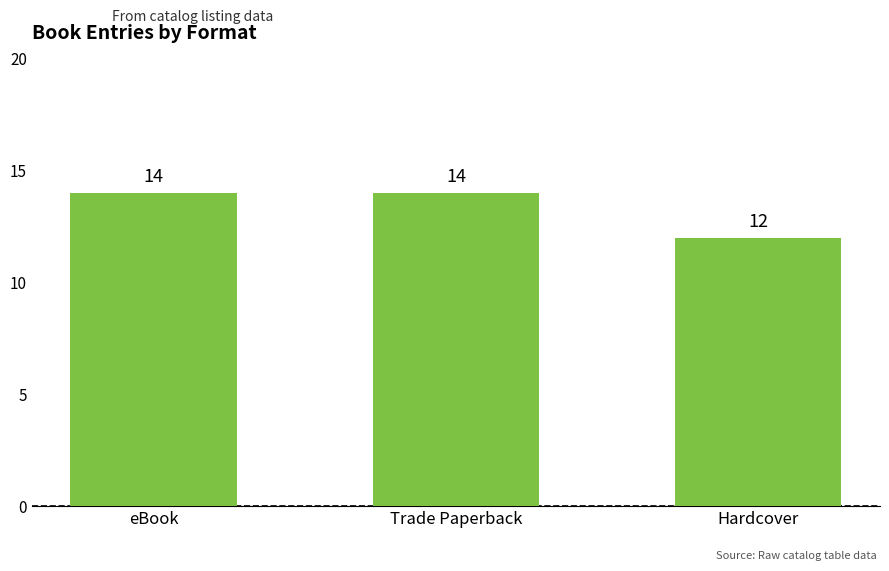

What is the label of the 1st bar from the left?

eBook